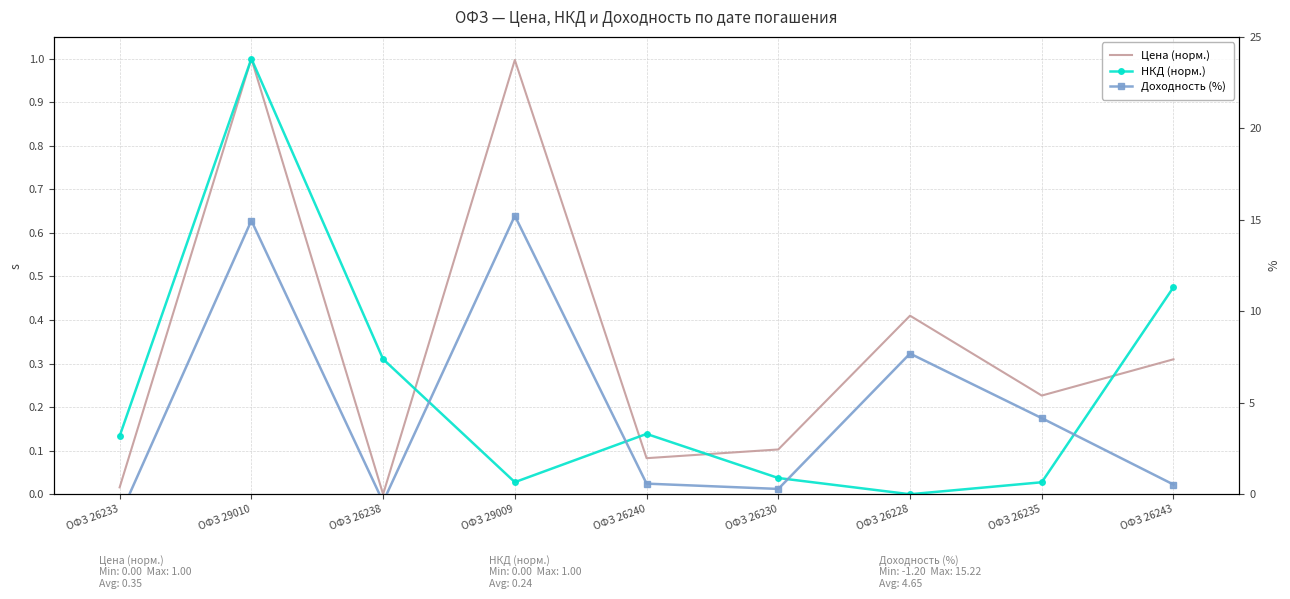

Between ОФЗ 29010 and ОФЗ 26230, which is larger?

ОФЗ 29010